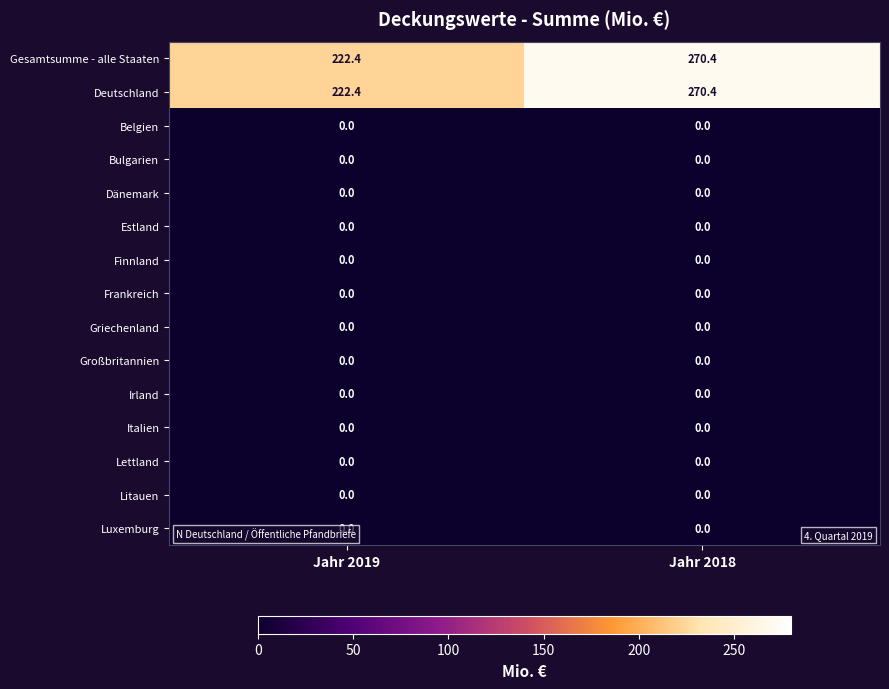

What is the spread (max minus min) of values at Jahr 2019?

222.4